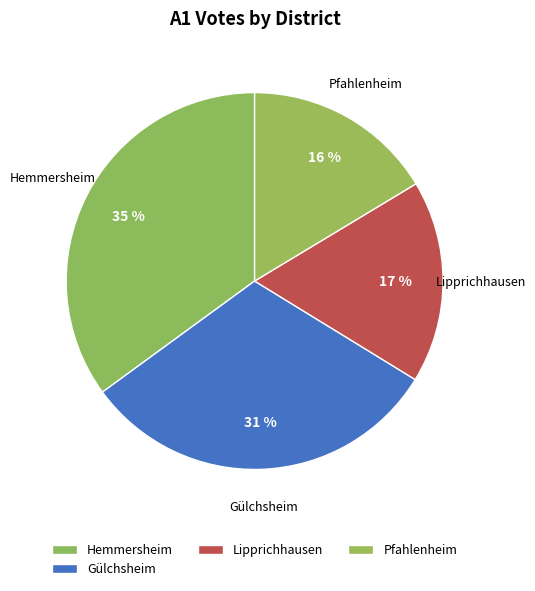

To the nearest percent, what is the difference between the Hemmersheim and Lipprichhausen slice percentages?

18%